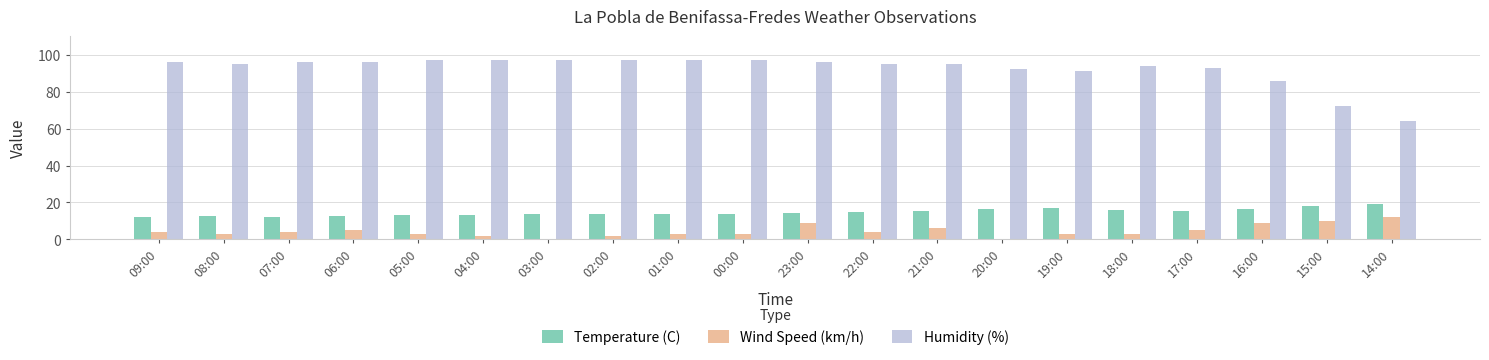

What is the sum of all Wind Speed (km/h) values?

90.0